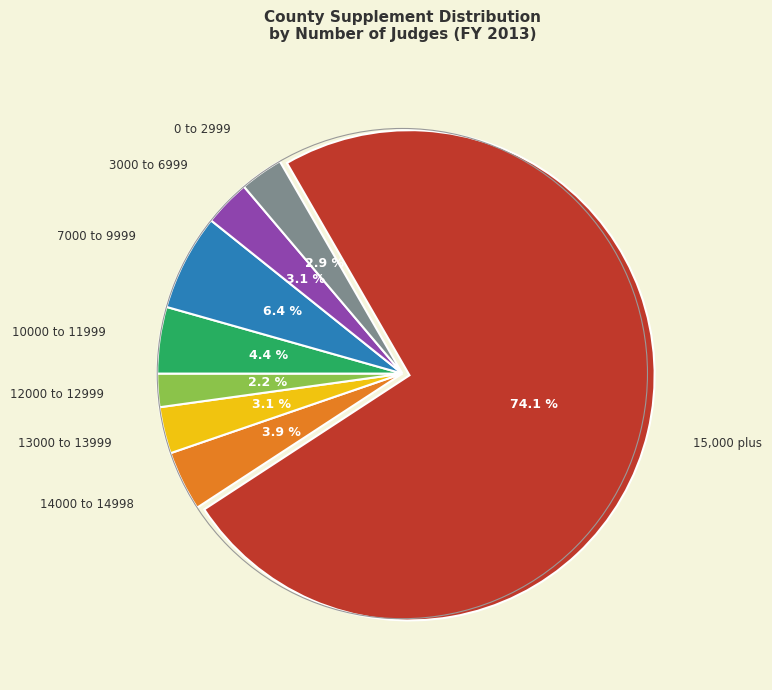

Is there any slice that represents more than half of the pie?

Yes